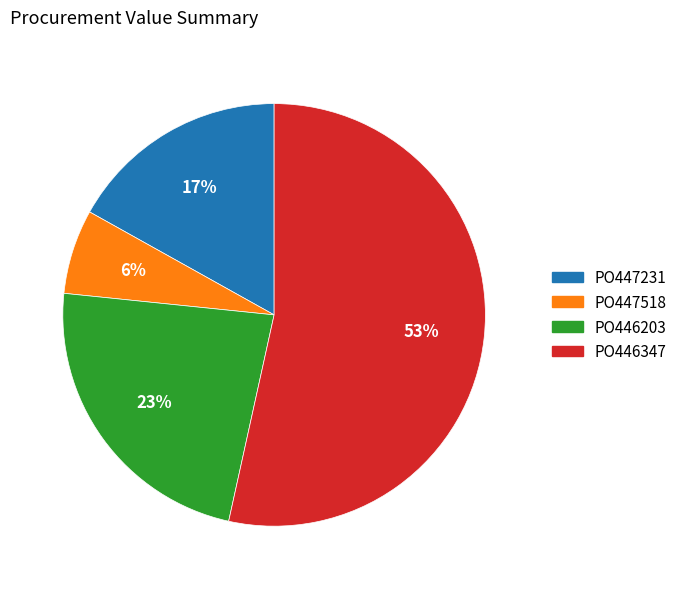

How many segments does this pie chart have?

4